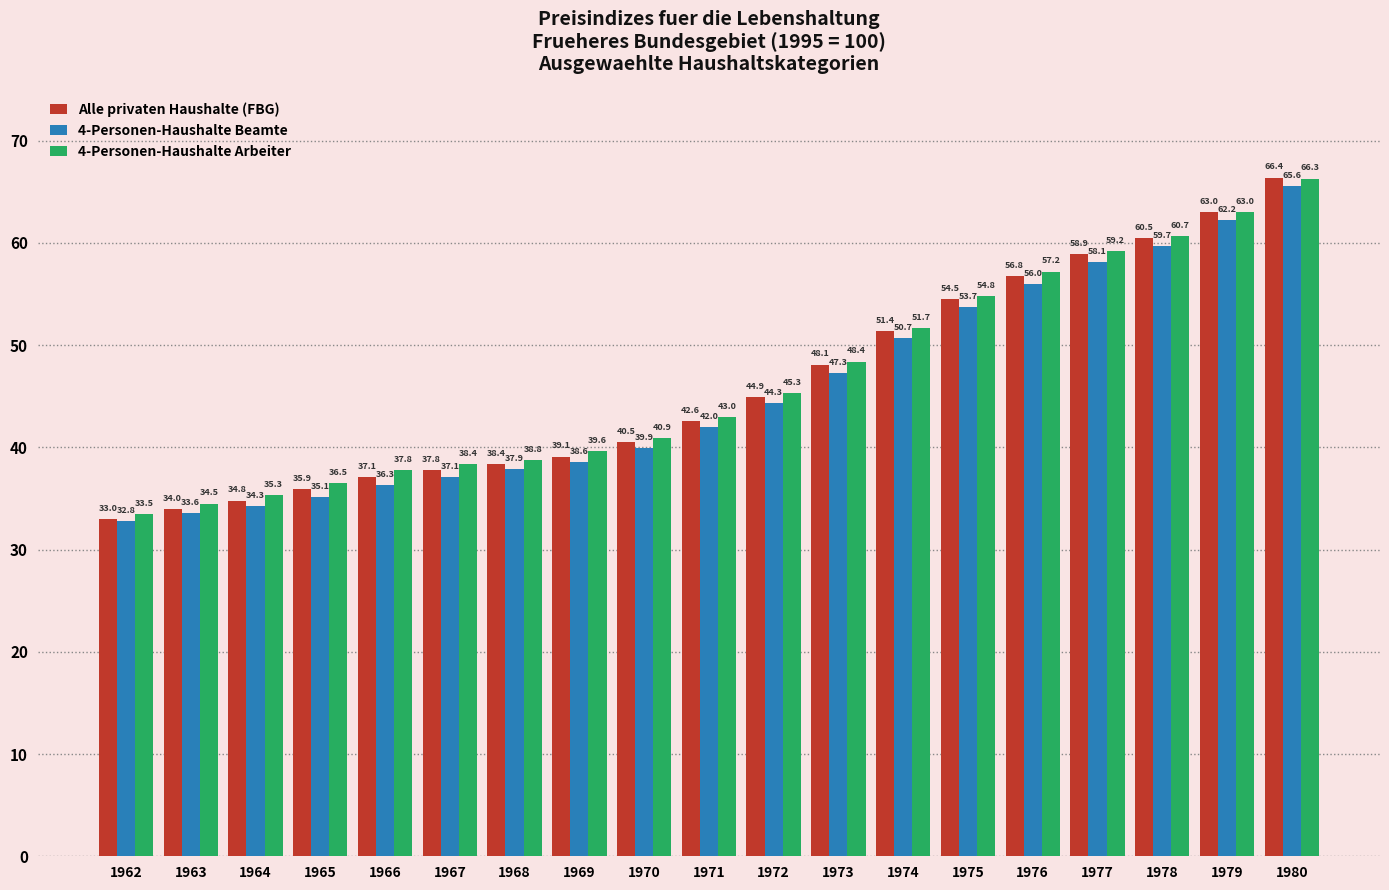

List the series in order of their peak value, highest first.

Alle privaten Haushalte (FBG), 4-Personen-Haushalte Arbeiter, 4-Personen-Haushalte Beamte